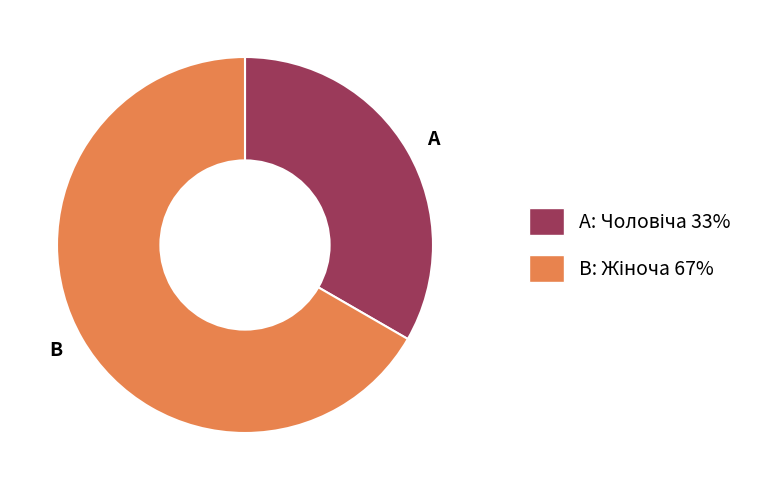

Is there a majority slice in this chart?

Yes